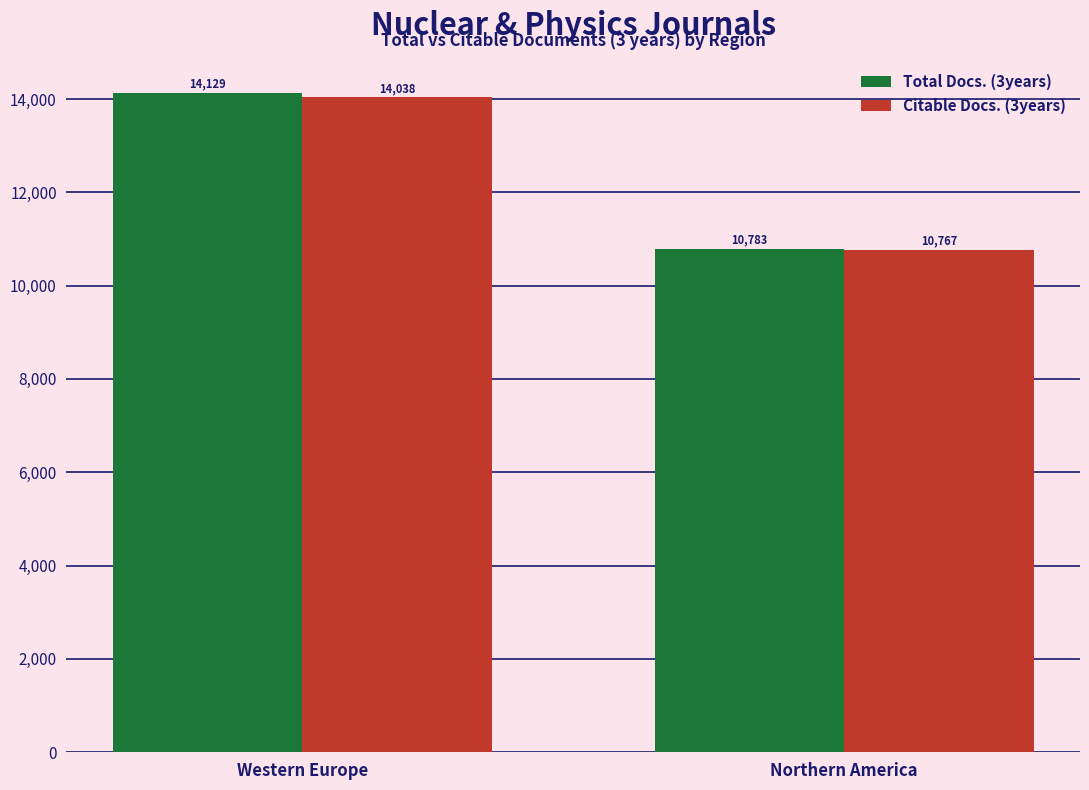

Is it true that Total Docs. (3years) equals 10783 at Northern America?

True